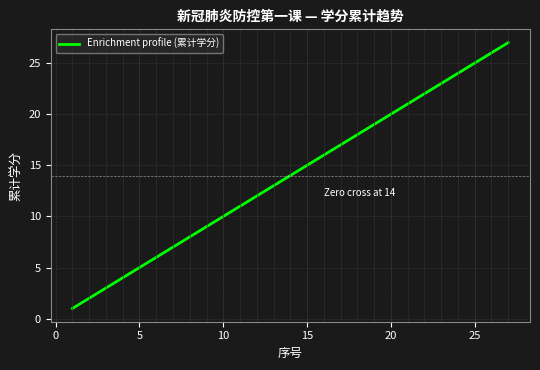

What is the difference between the maximum and minimum values?

26